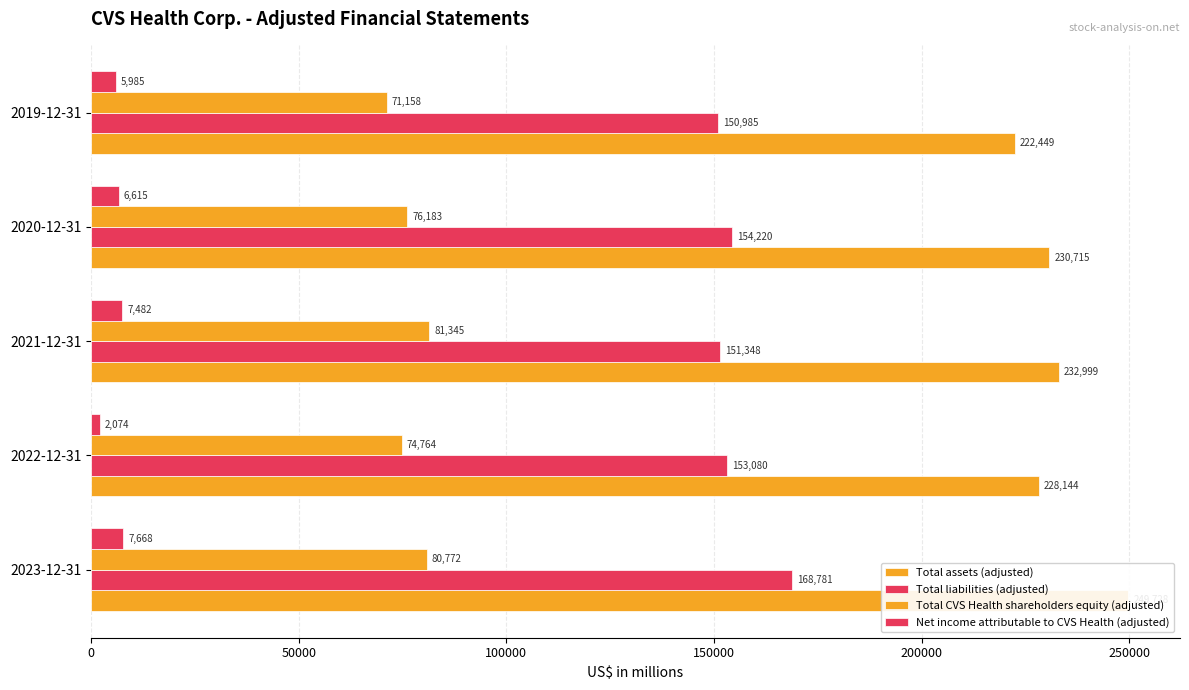

Reading left to right, transcribe all the data shown in this chart.

Total assets (adjusted): 249728	228144	232999	230715	222449
Total liabilities (adjusted): 168781	153080	151348	154220	150985
Total CVS Health shareholders equity (adjusted): 80772	74764	81345	76183	71158
Net income attributable to CVS Health (adjusted): 7668	2074	7482	6615	5985